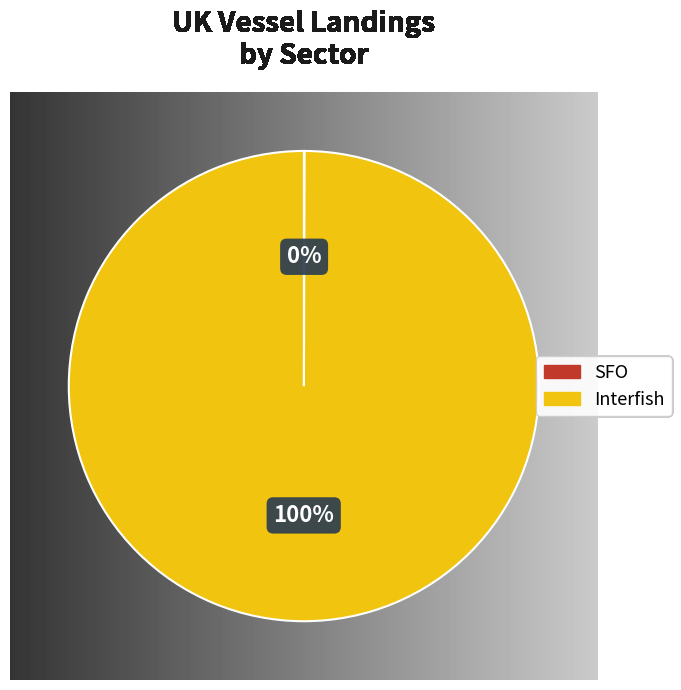

Is there any slice that represents more than half of the pie?

Yes